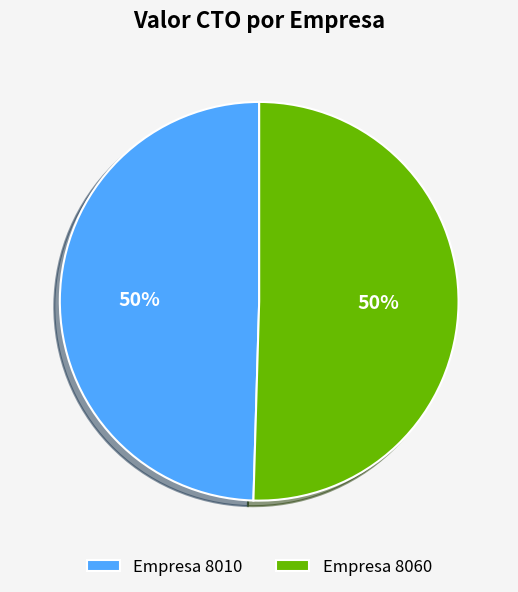

What percentage is the Empresa 8010 slice, to the nearest percent?

50%